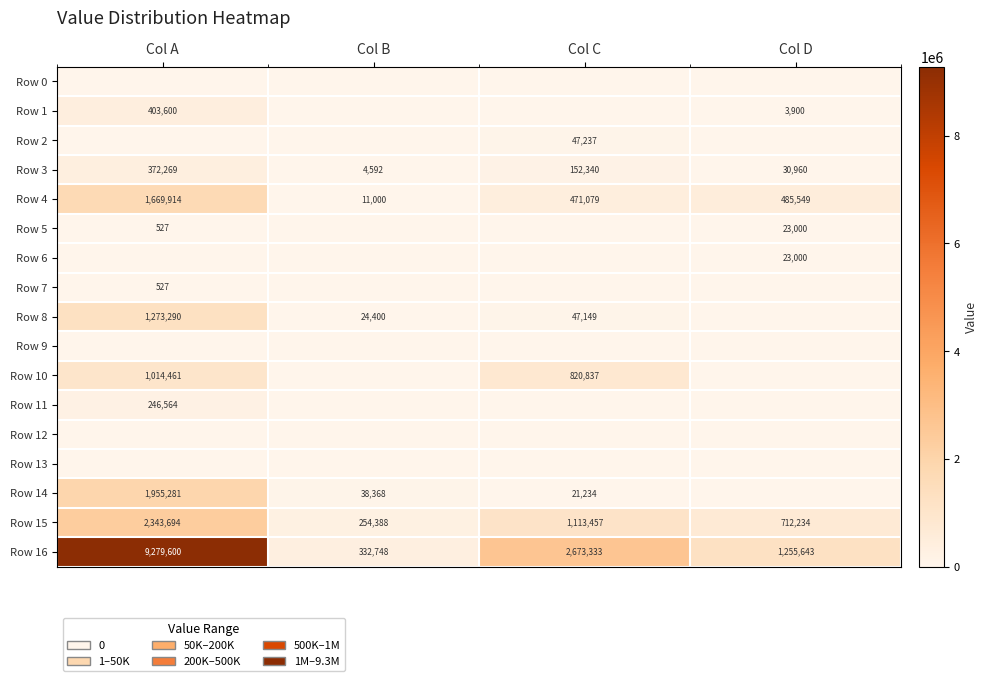

What is the difference between the maximum and minimum values in the Row 16 series?

8946852